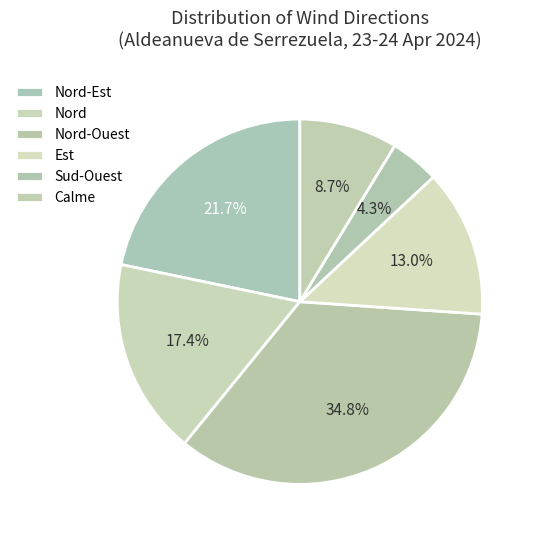

To the nearest percent, what is the combined percentage of Nord and Nord-Ouest?

52%